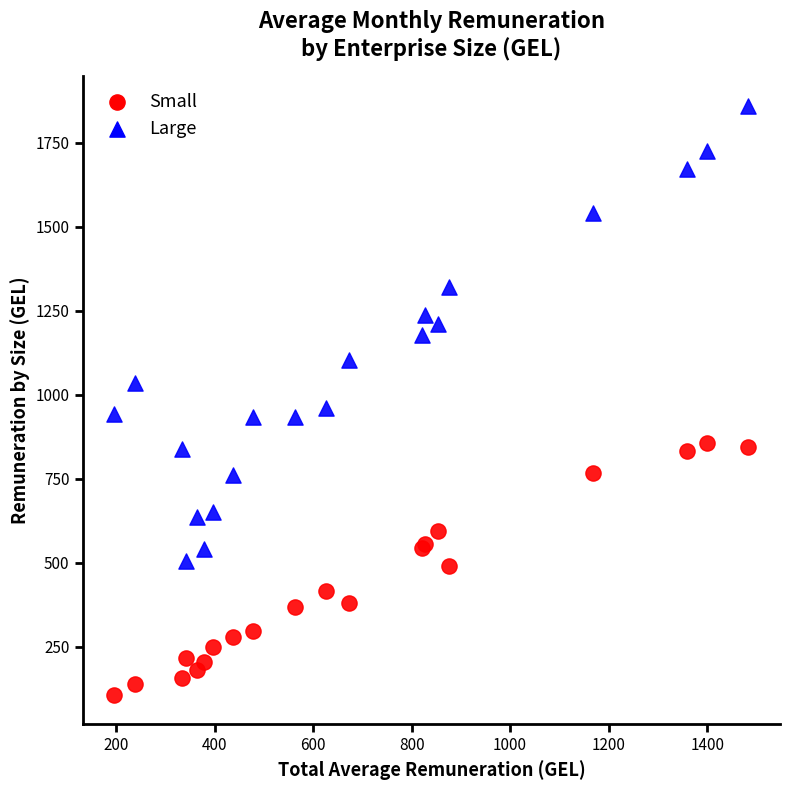

Which series has the largest Y range (max minus min)?

Large